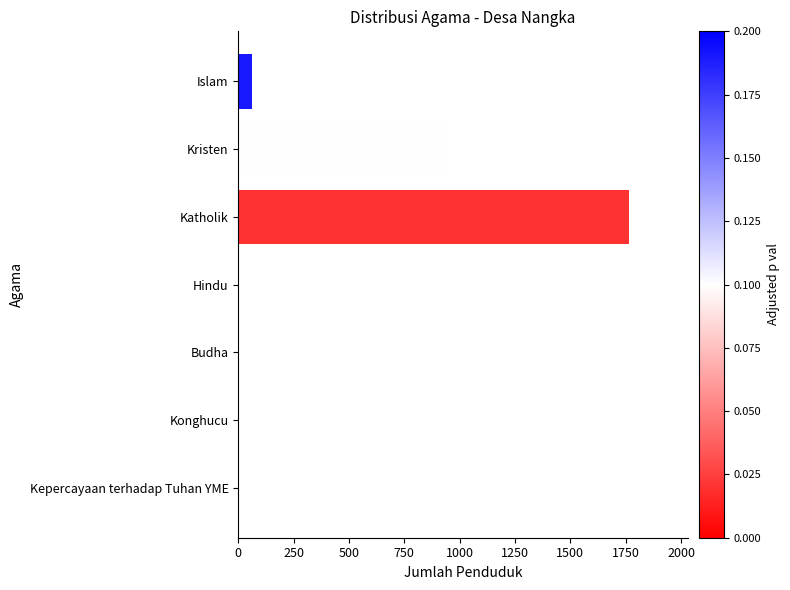

What is the maximum value shown in the chart?

1766